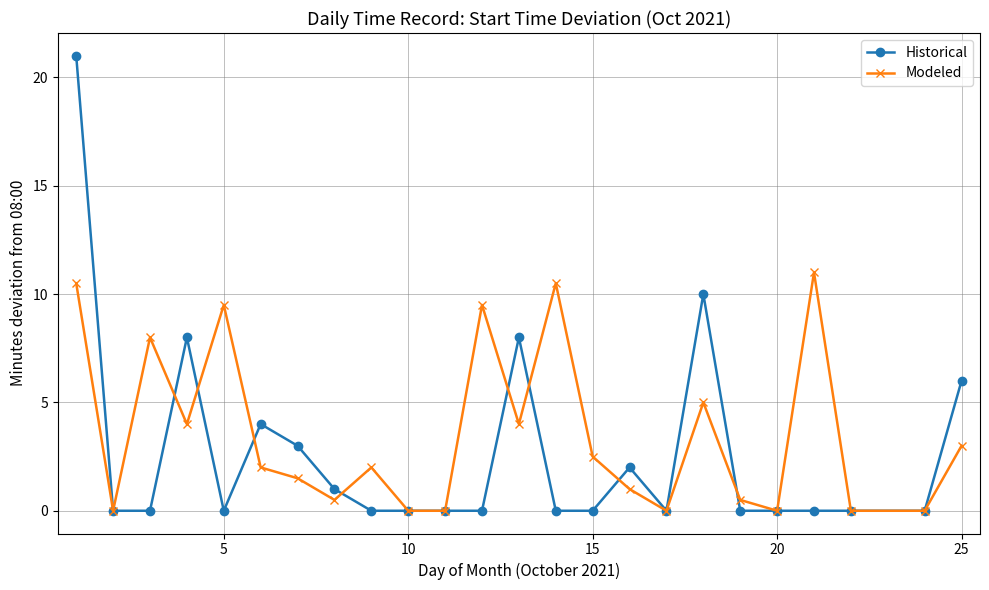

At how many categories does at least one series exceed 9?

6